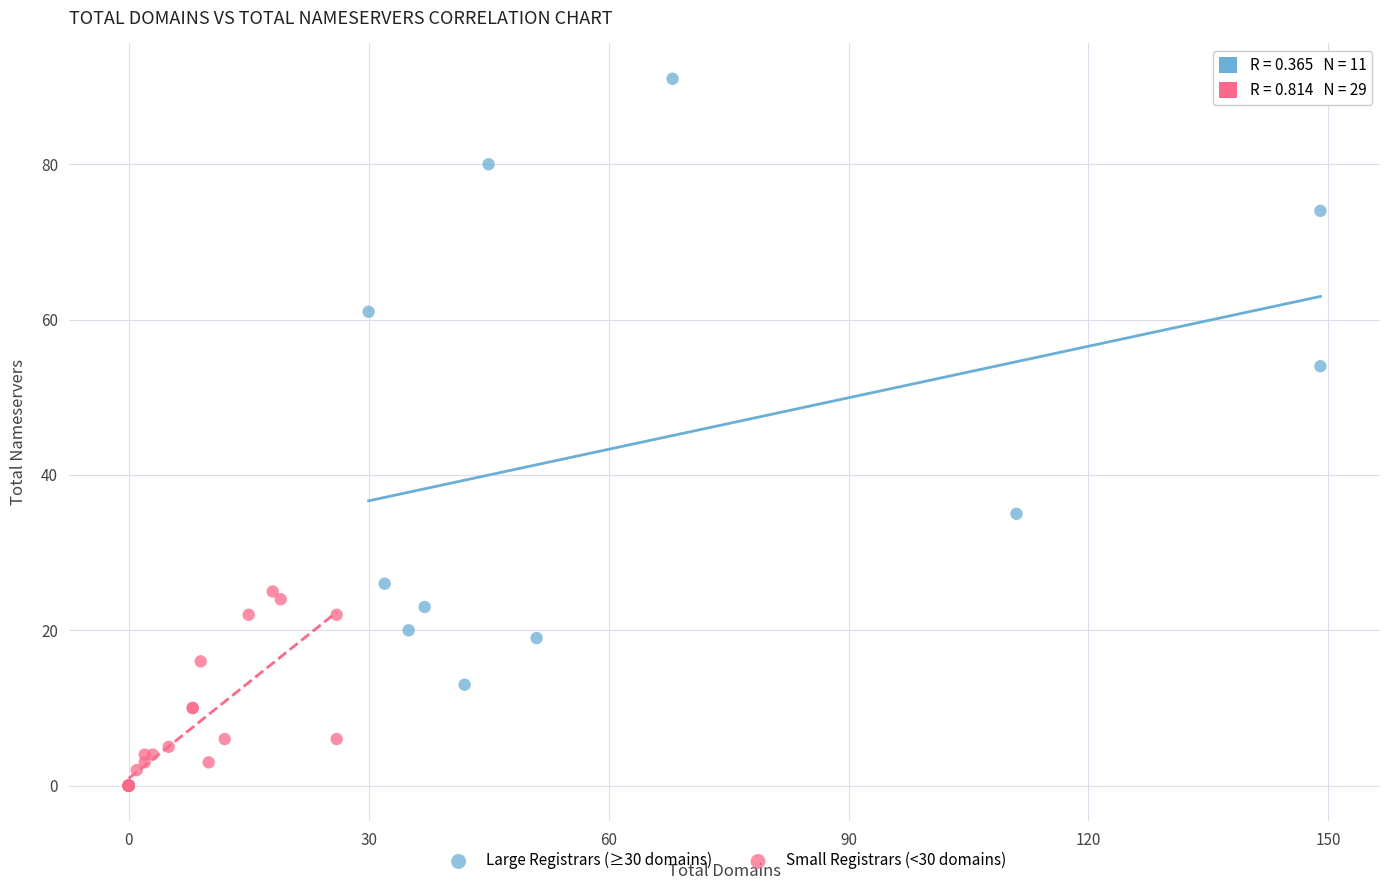

Which series contains the highest Y value?

Large Registrars (≥30 domains)